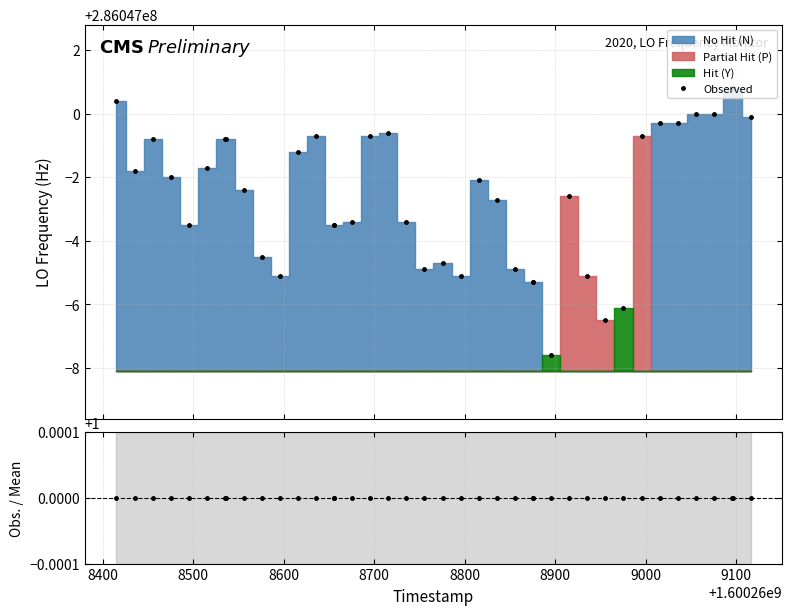

What is the minimum value for Observed?

286046992.4